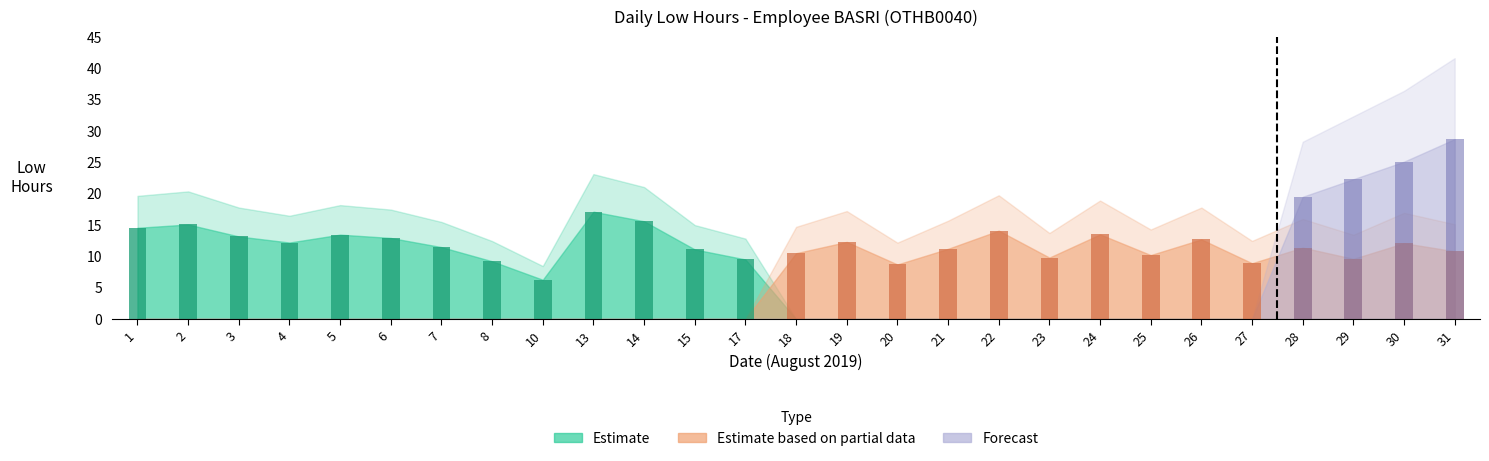

The value of Forecast at 14 is 0.0. True or false?

True